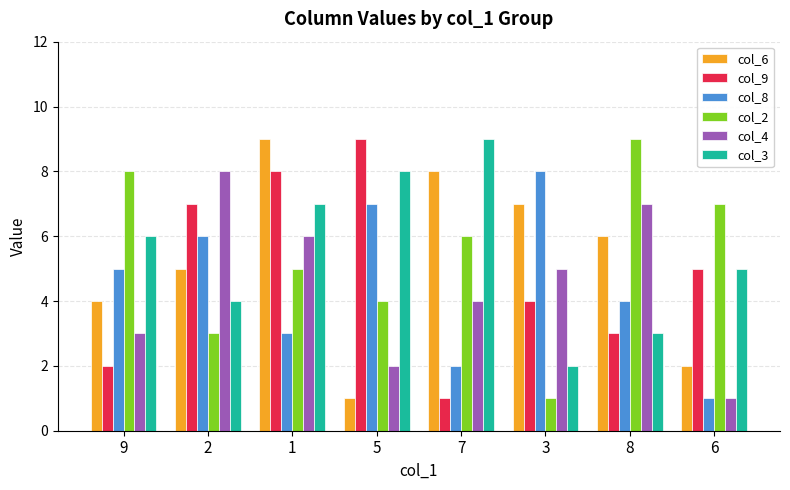

What is the minimum value for col_8?

1